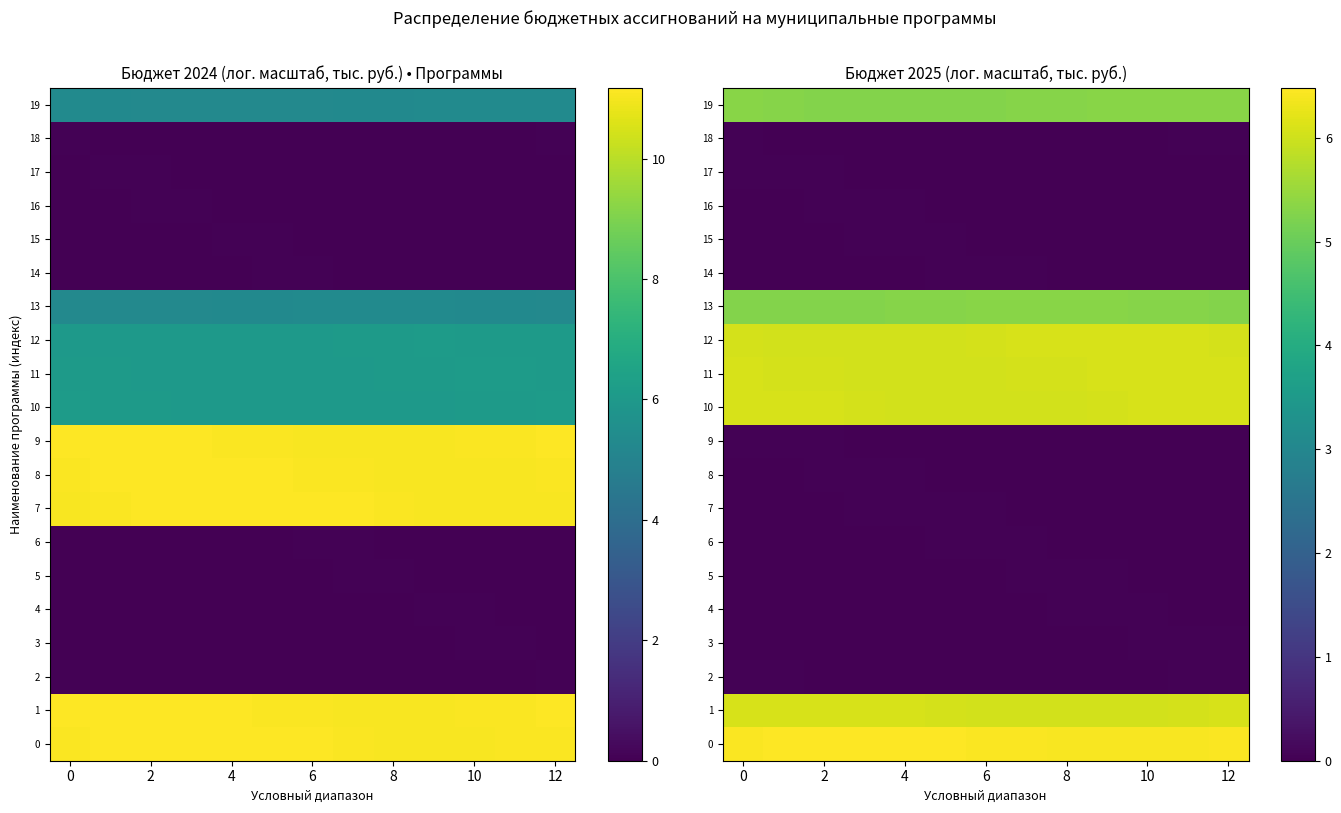

Count the number of data series in this chart.

20